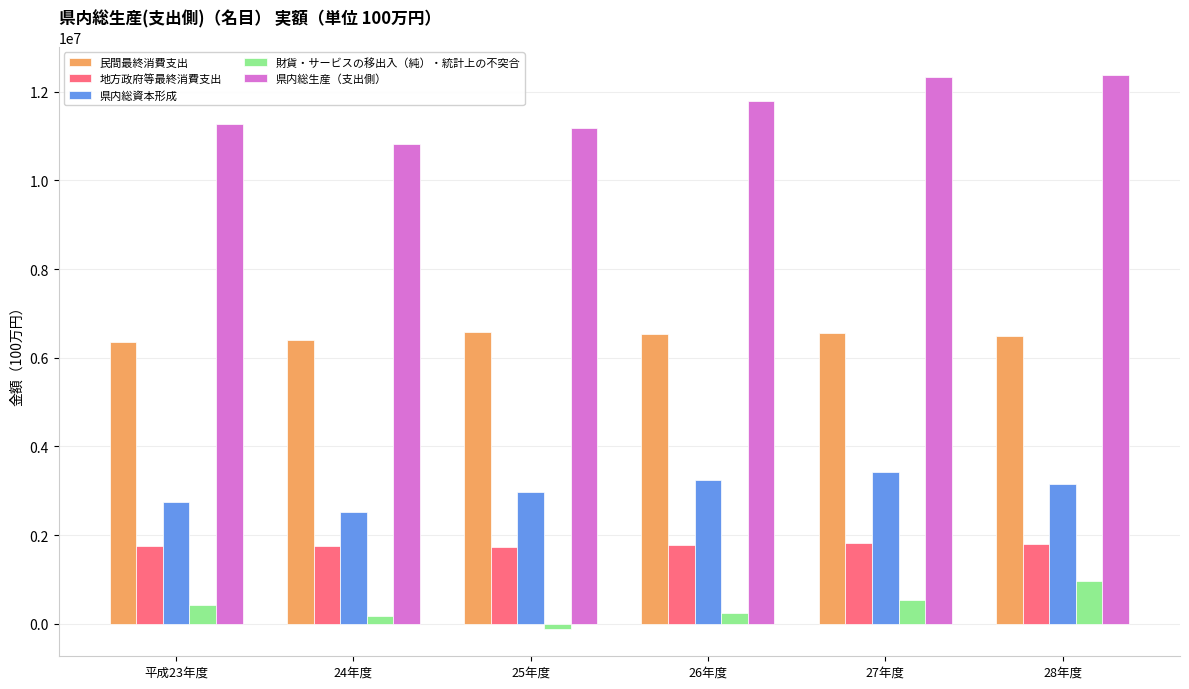

At 25年度, list the series in order from smallest to largest.

財貨・サービスの移出入（純）・統計上の不突合, 地方政府等最終消費支出, 県内総資本形成, 民間最終消費支出, 県内総生産（支出側）